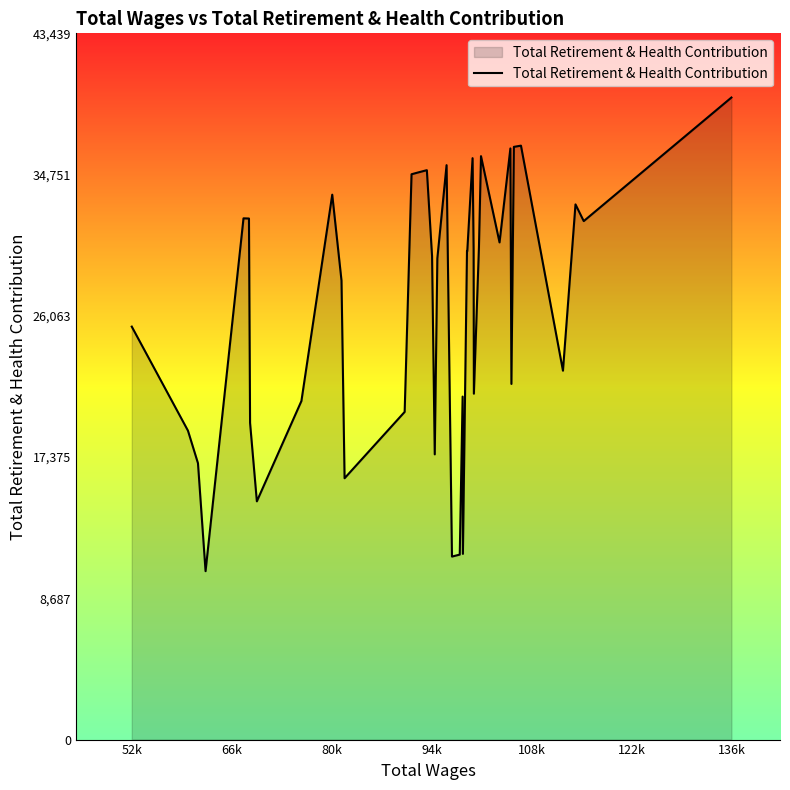

What is the difference between the maximum and minimum values?

29131